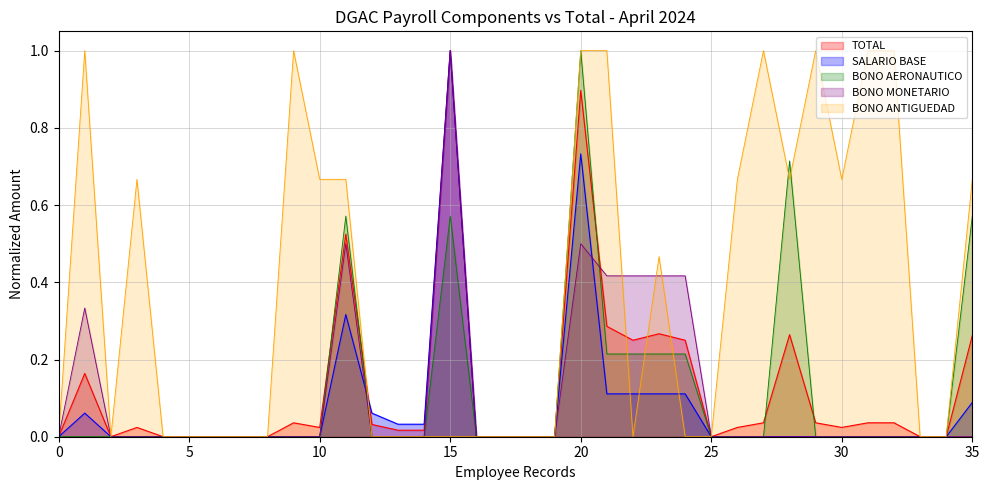

How many lines are shown in the chart?

5